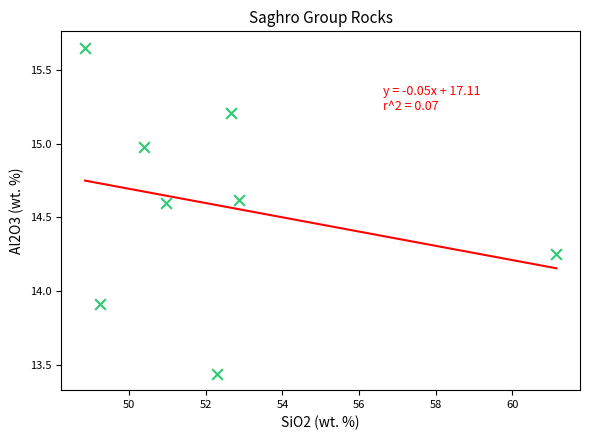

What Y value in the scatter plot is closest to 14?

13.9